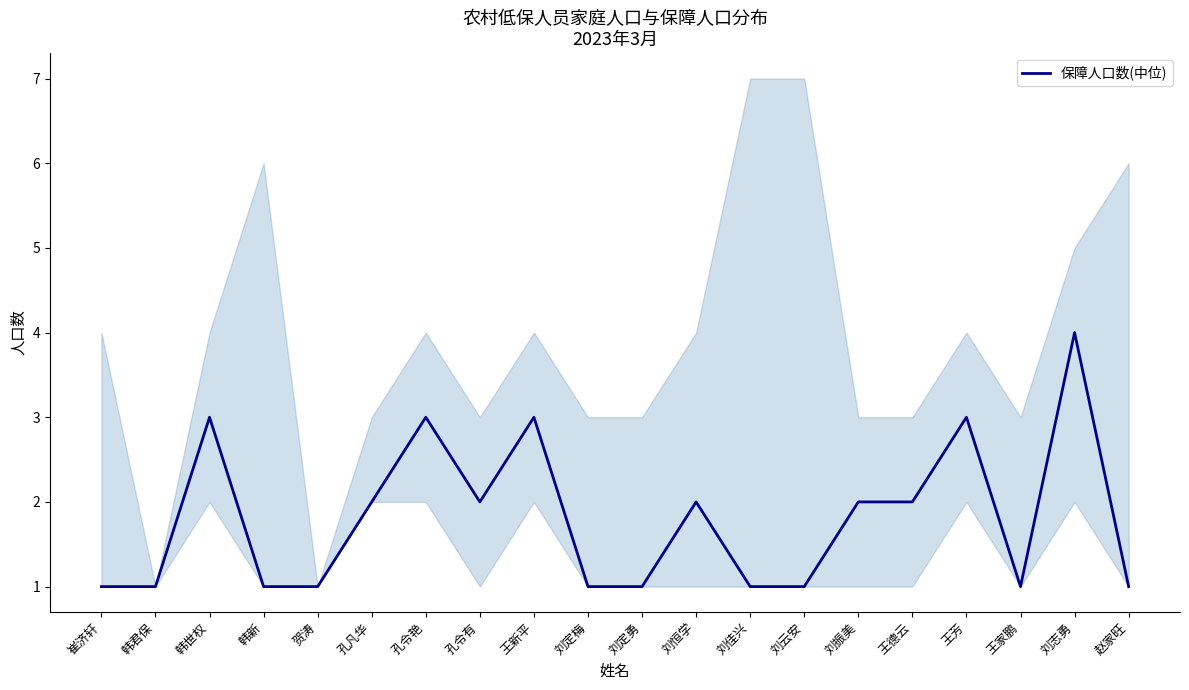

Which label corresponds to the smallest value in the chart?

崔济轩